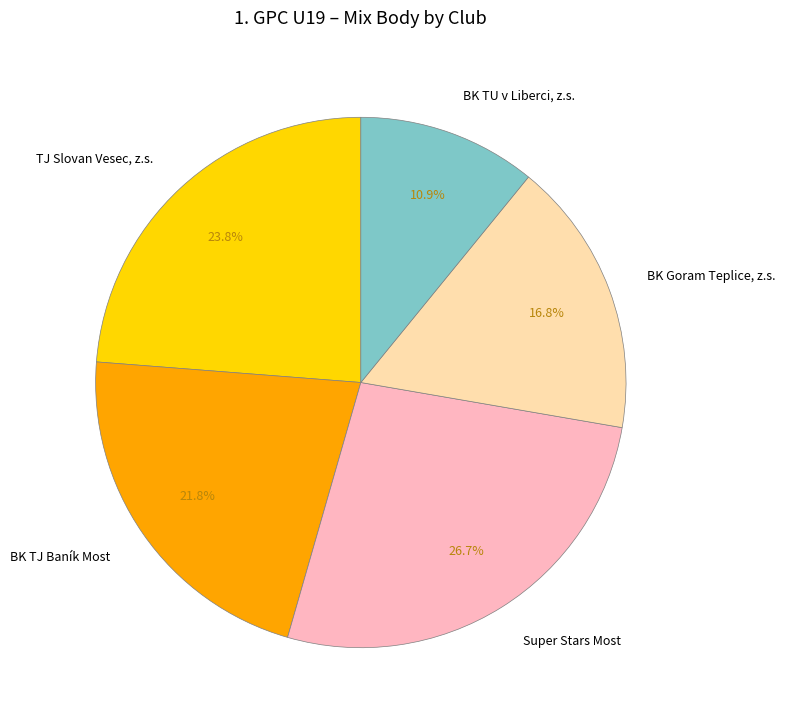

How many segments does this pie chart have?

5